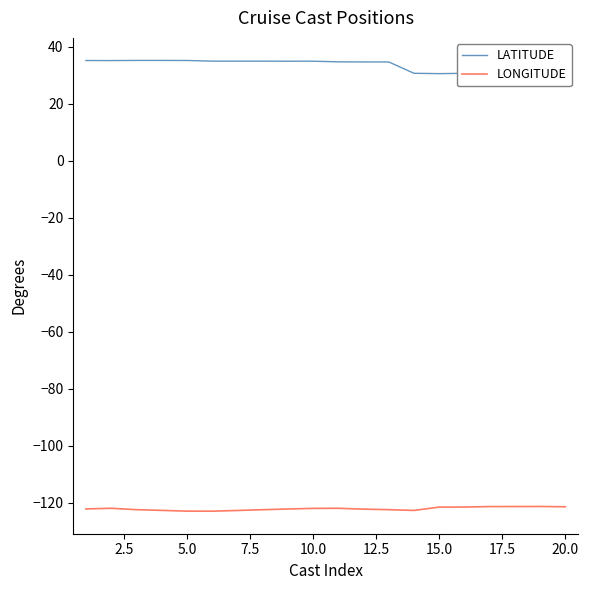

List the series in order of their overall mean, lowest first.

LONGITUDE, LATITUDE